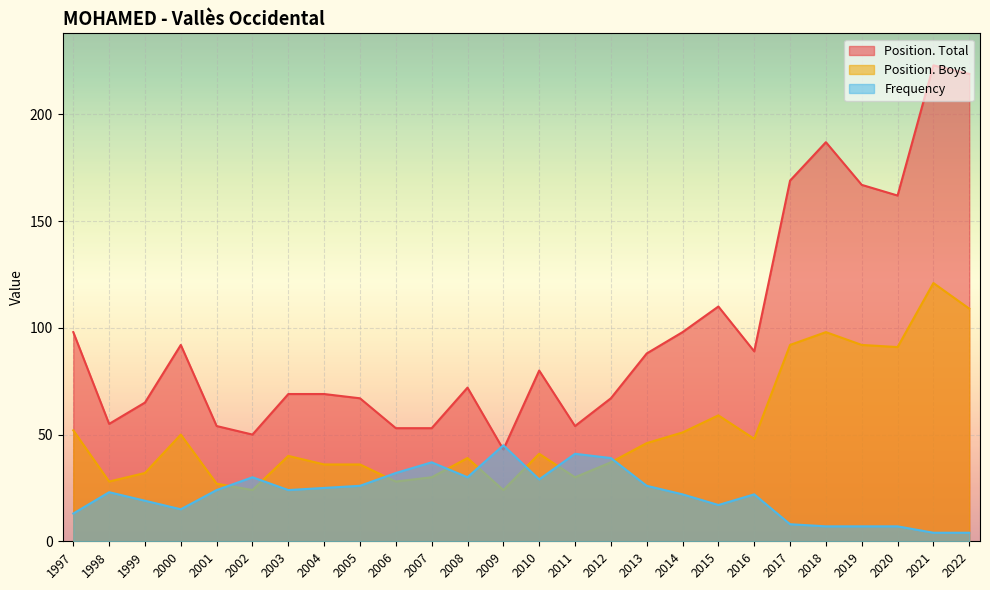

True or false: Position. Boys and Position. Total cross at least once.

False